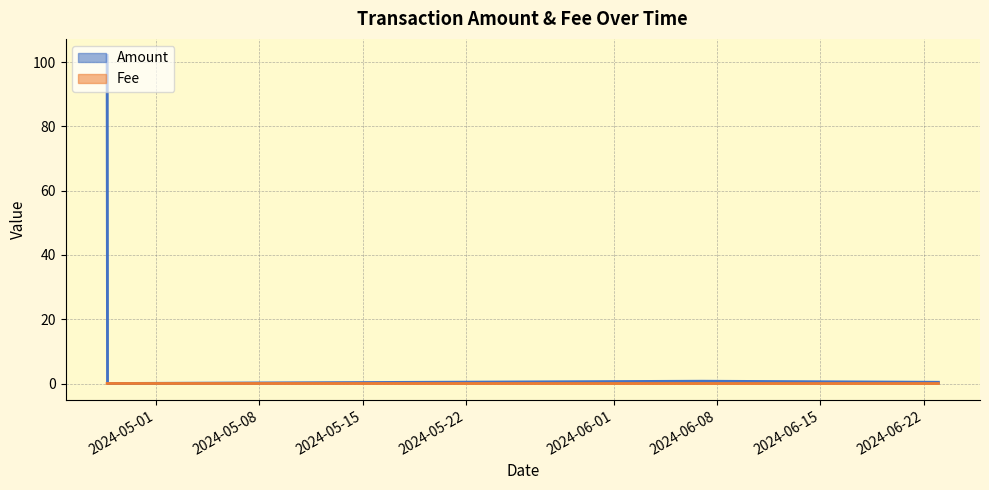

True or false: the data shows 0.0 at 2024-06-07.

True